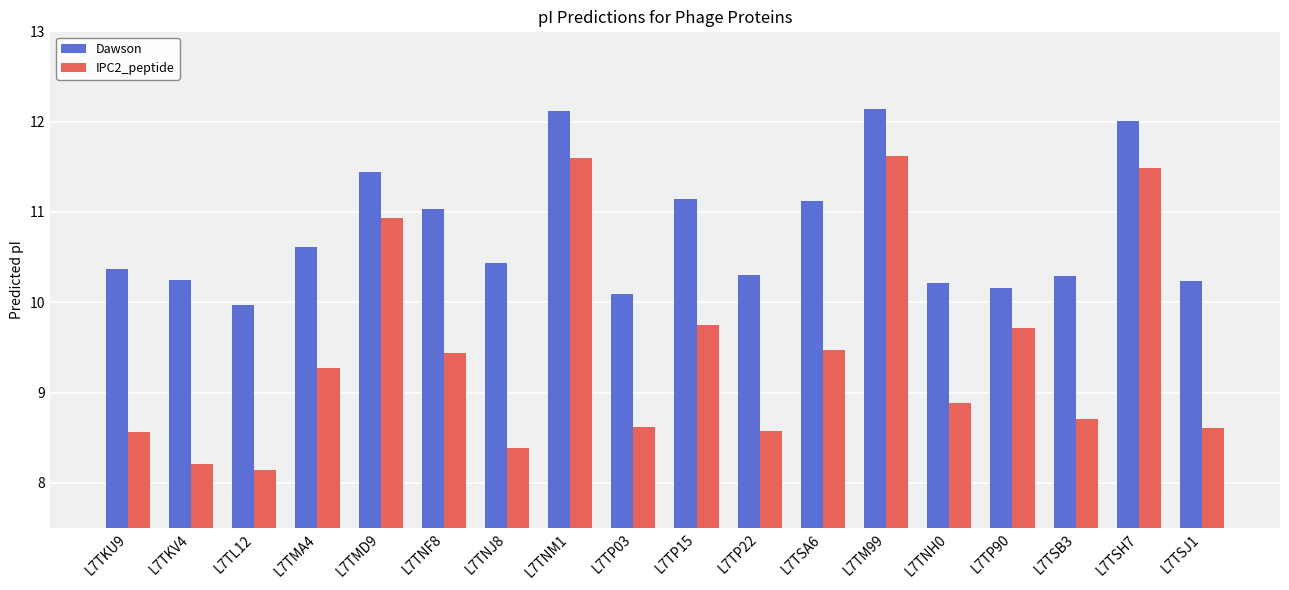

Rank the series at L7TSJ1 from lowest to highest value.

IPC2_peptide, Dawson